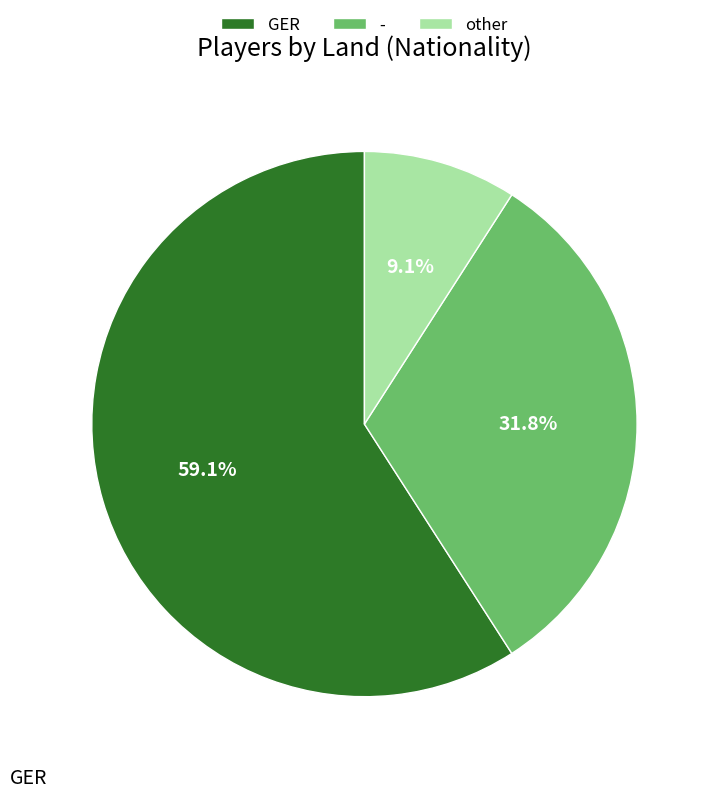

Is GER the majority of the pie?

Yes